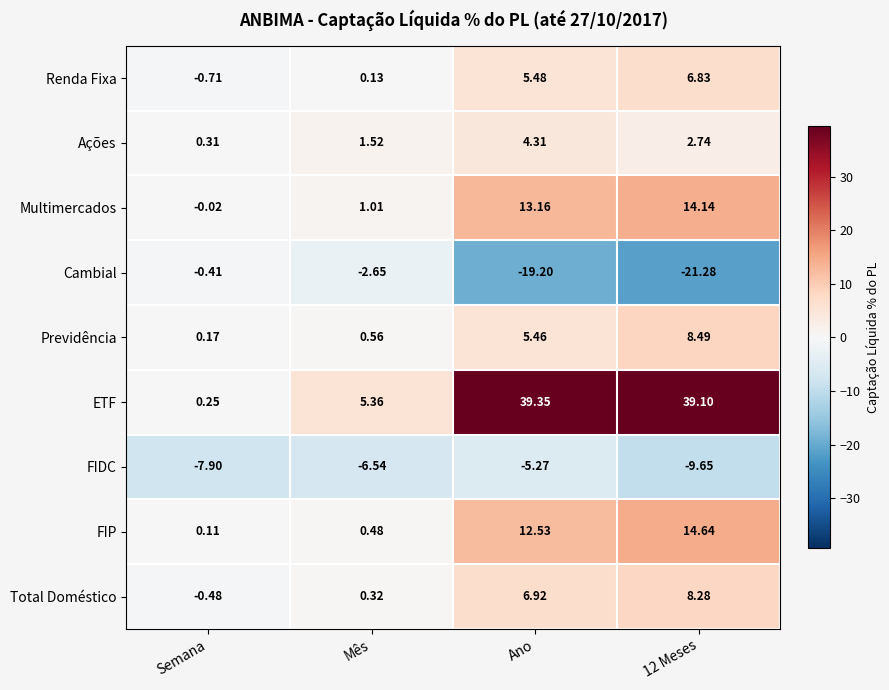

Which series has the largest range (max minus min)?

ETF